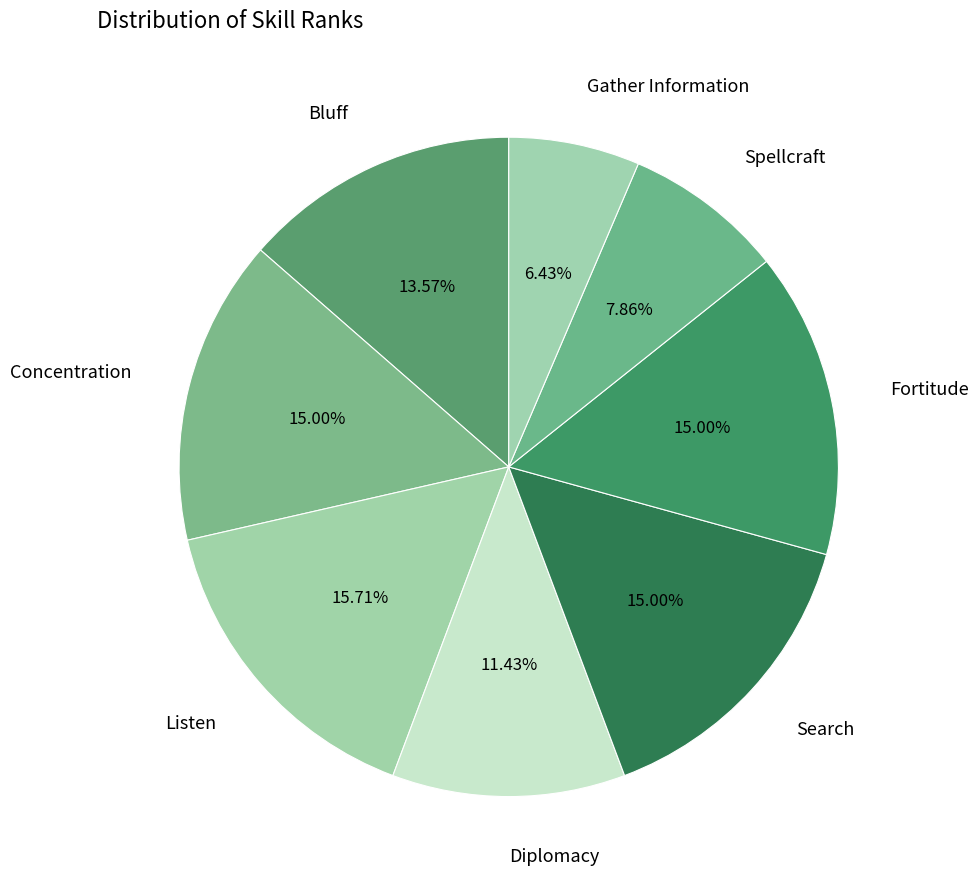

Do Fortitude and Concentration together represent more than half of the pie?

No